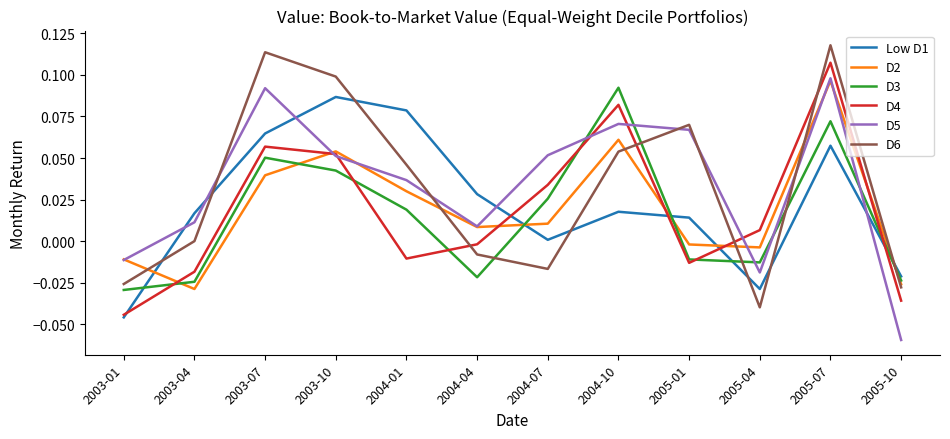

How many lines are shown in the chart?

6